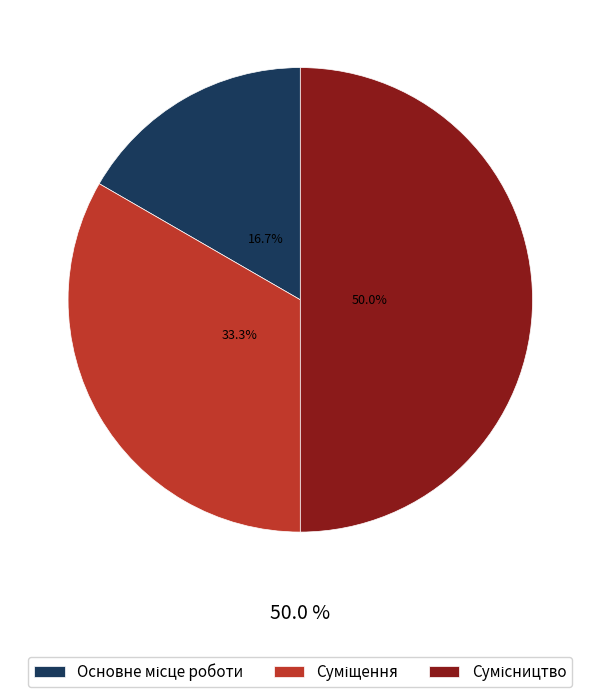

Which slice is the smallest?

Основне місце роботи